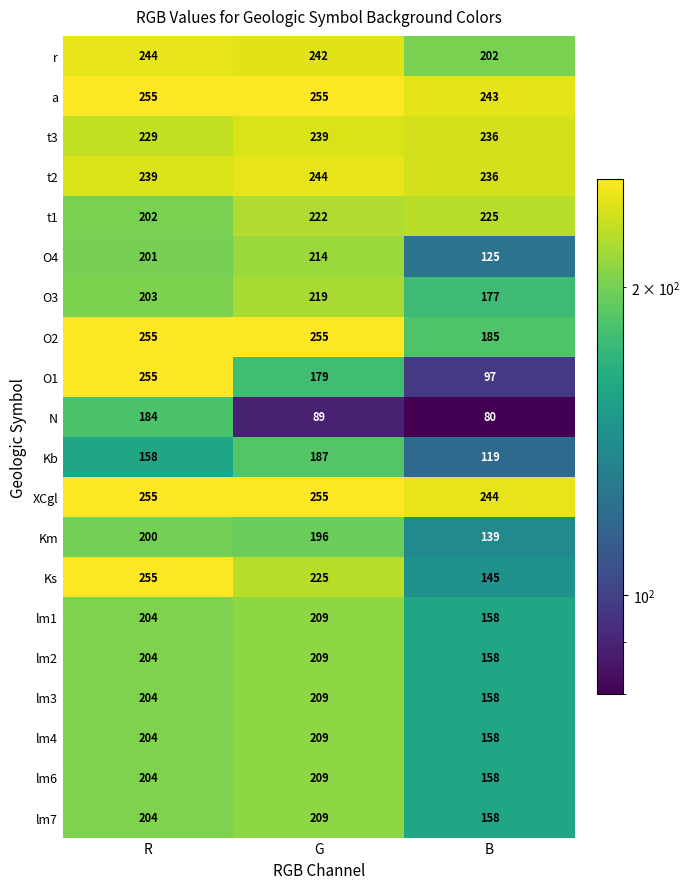

The a series shows 437 at B. True or false?

False